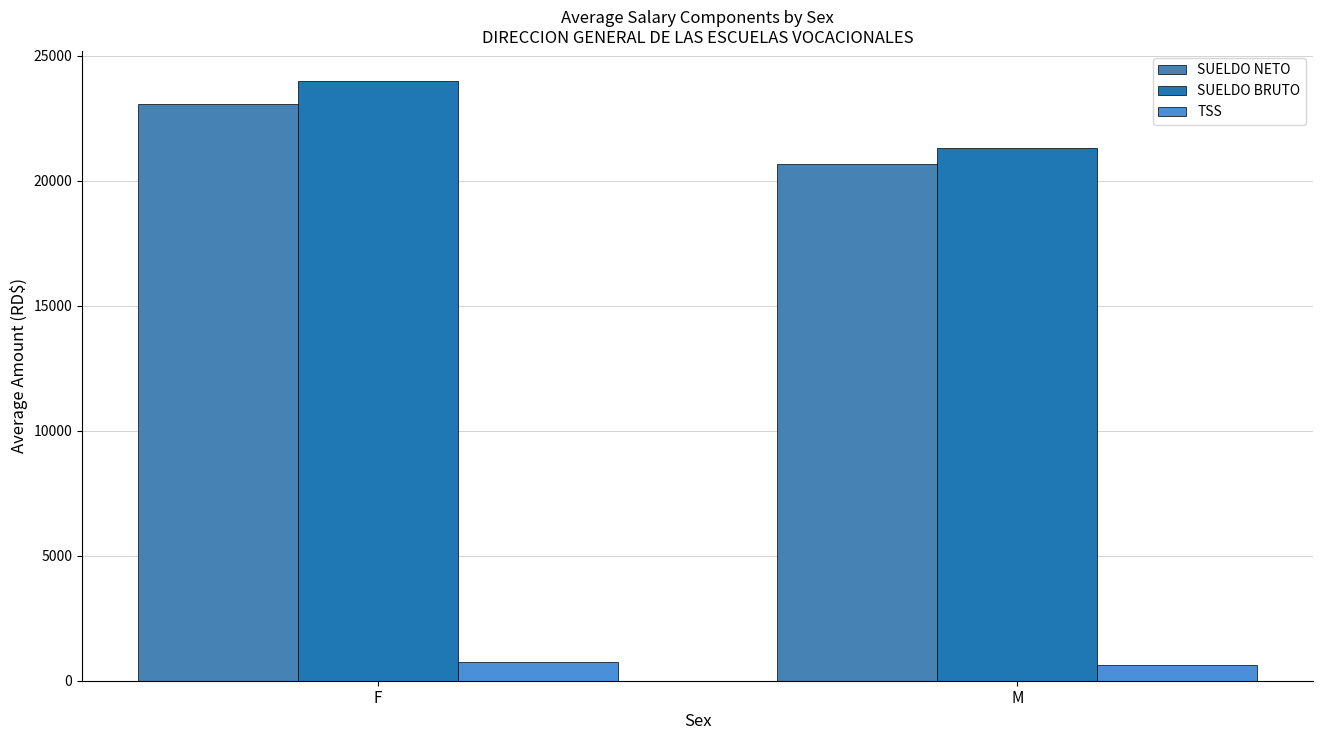

How many values in the SUELDO NETO series are below 23093?

1